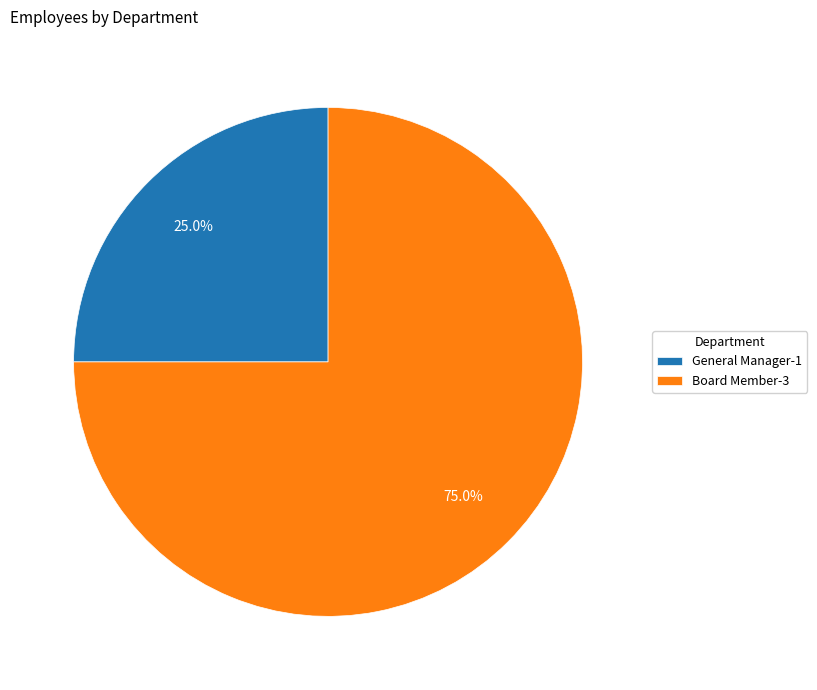

What percentage do General Manager and Board Member together represent?

100.0%